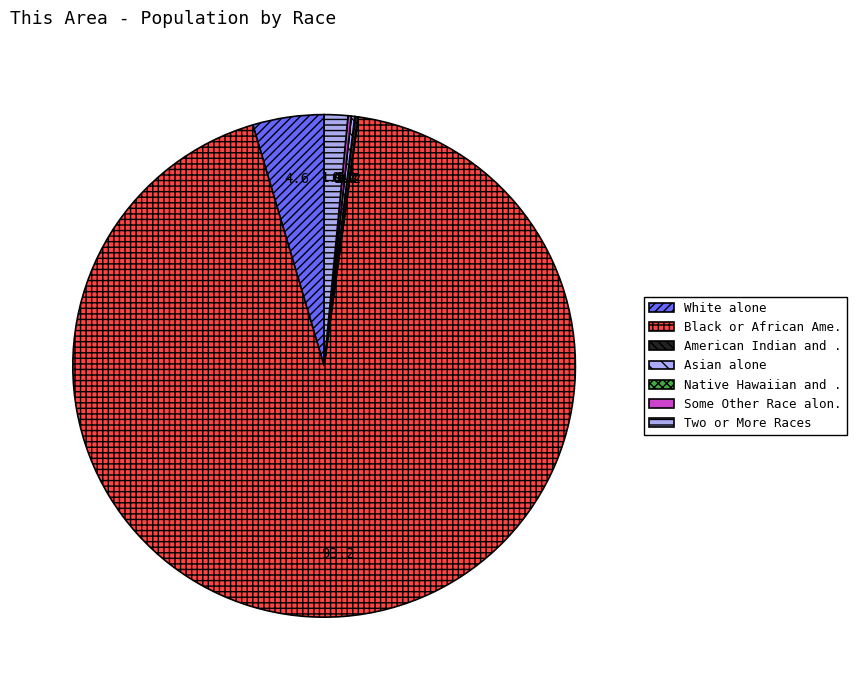

Which slice is the largest?

Black or African American alone